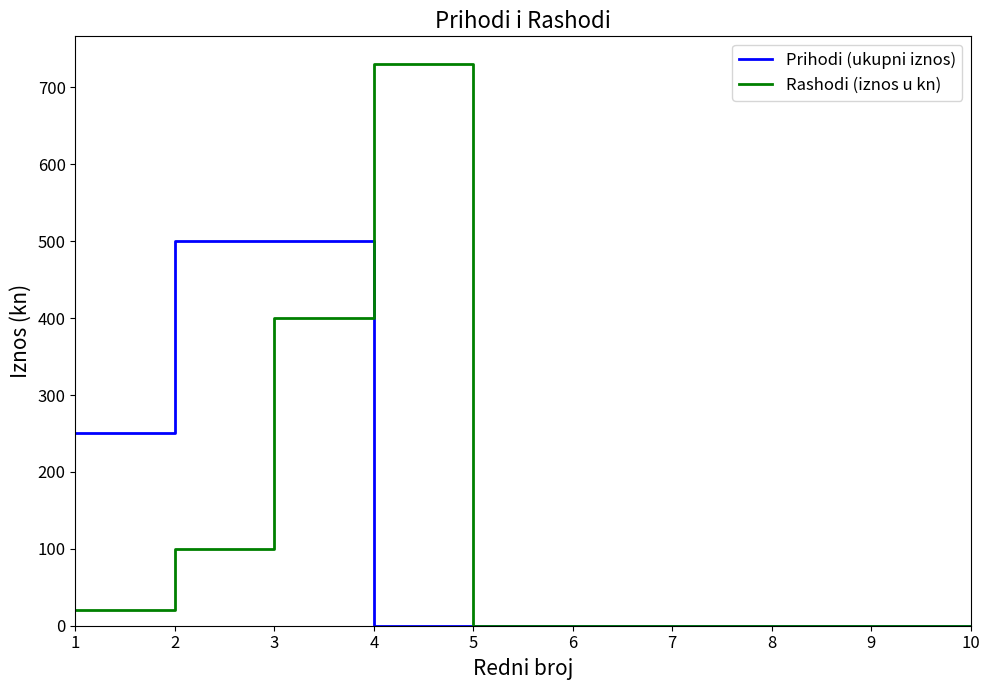

Count the number of data series in this chart.

2